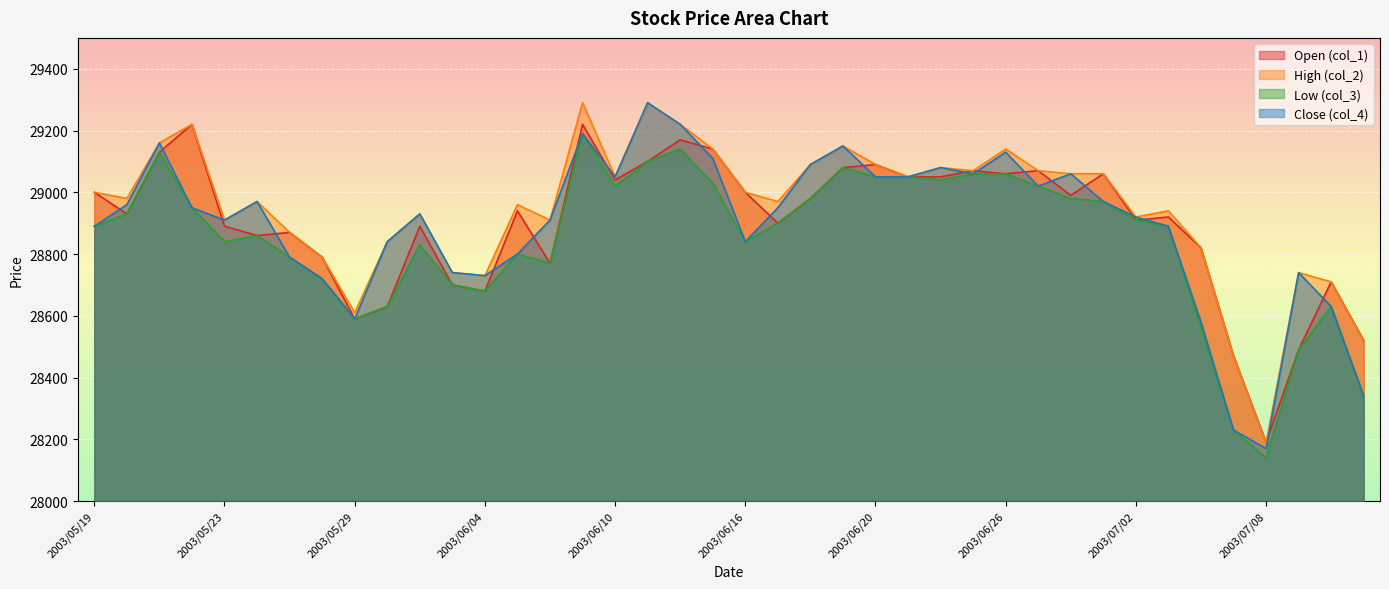

The col_2 series shows 10662 at 2003/07/01. True or false?

False